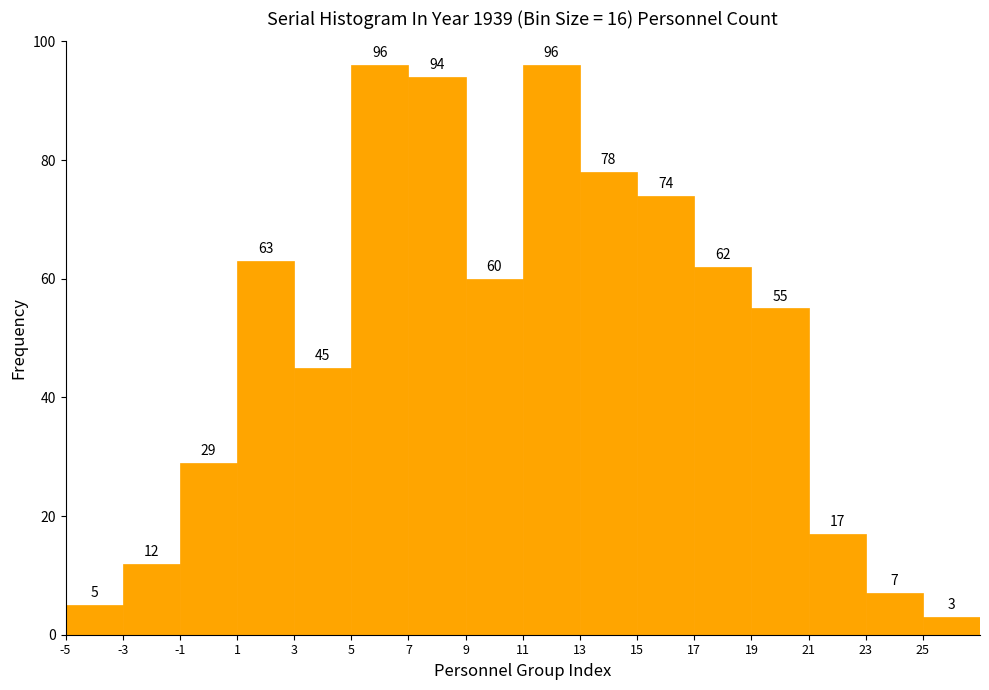

Reading left to right, transcribe this chart: for each bar, give the range it covers on the x-axis and its height.

-5 to -3: 5
-3 to -1: 12
-1 to 1: 29
1 to 3: 63
3 to 5: 45
5 to 7: 96
7 to 9: 94
9 to 11: 60
11 to 13: 96
13 to 15: 78
15 to 17: 74
17 to 19: 62
19 to 21: 55
21 to 23: 17
23 to 25: 7
25 to 27: 3